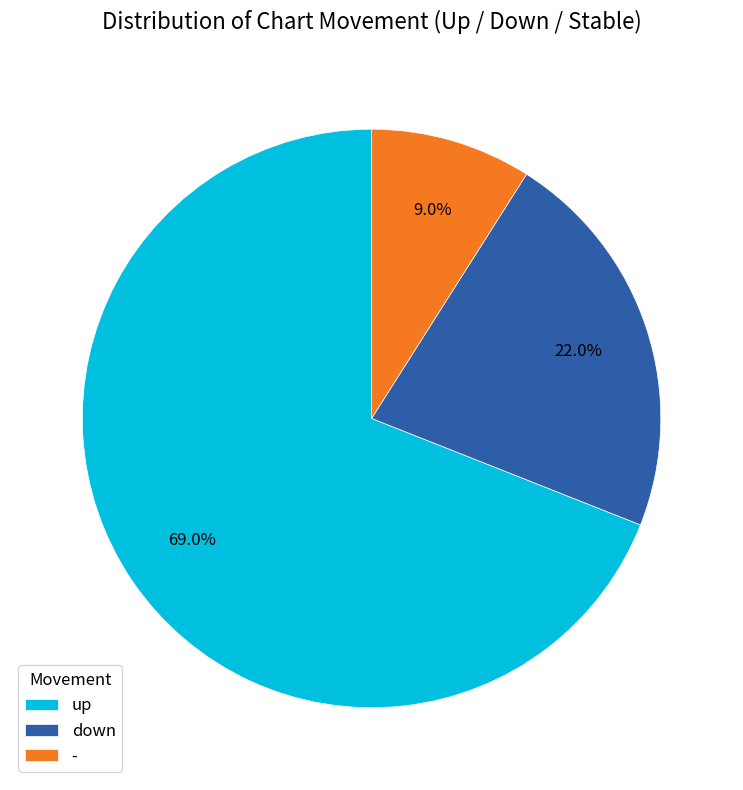

Rank the categories by value from lowest to highest.

-, down, up